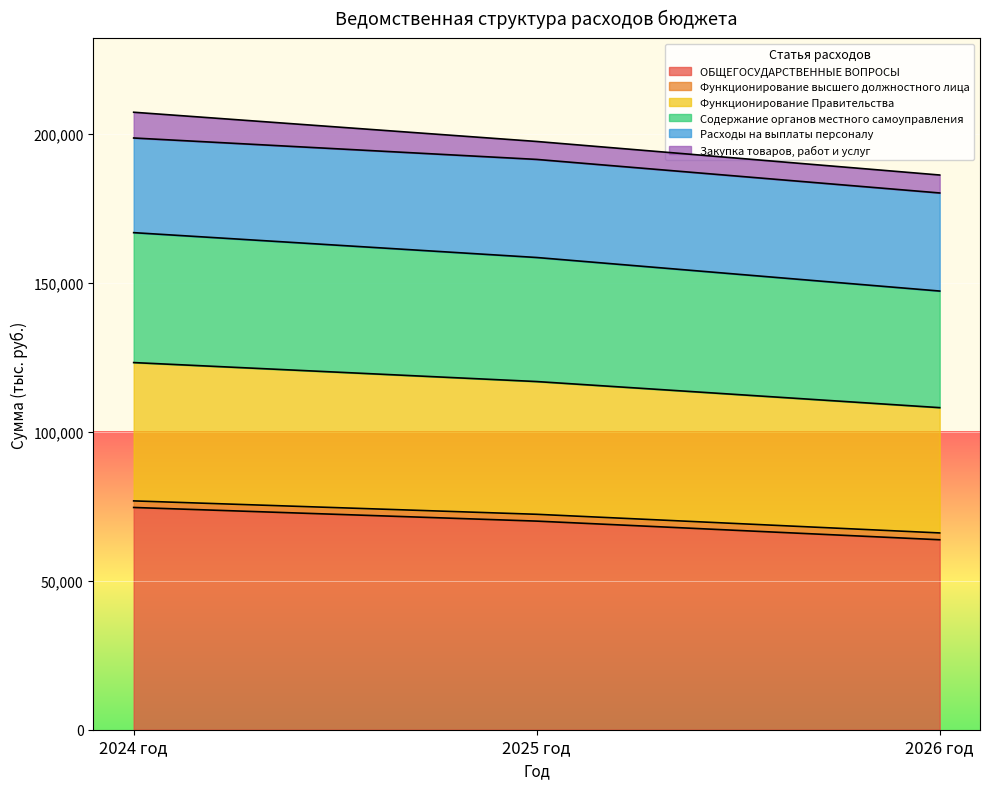

The value of ОБЩЕГОСУДАРСТВЕННЫЕ ВОПРОСЫ at 2026 год is 63730.8. True or false?

True